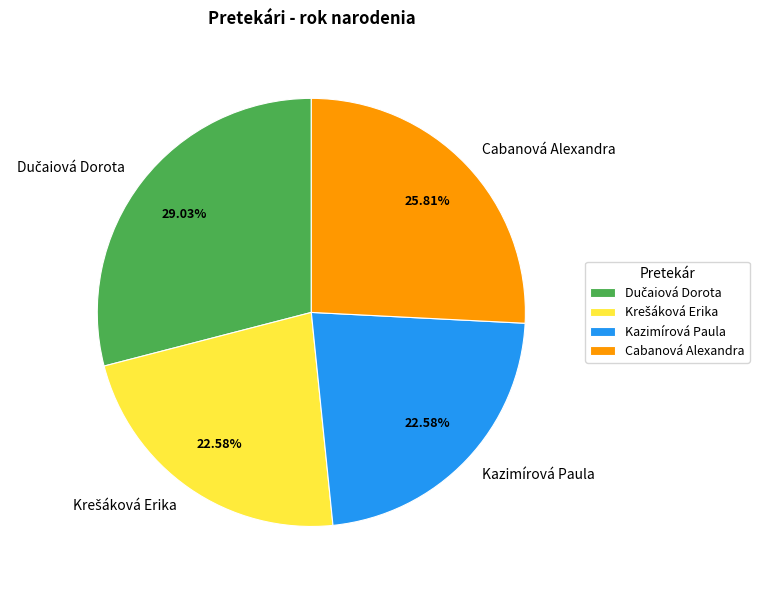

Does Kazimírová Paula account for over 50% of the chart?

No